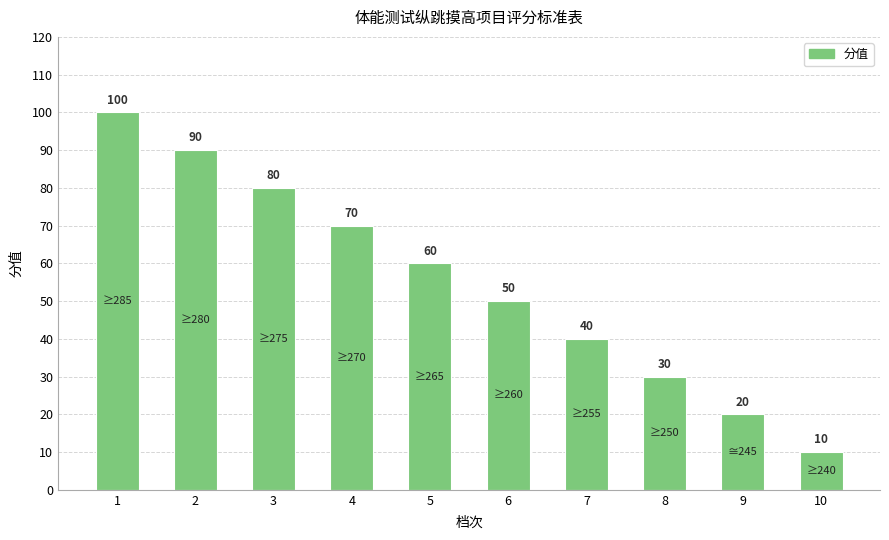

Where does the data first go above 60?

1